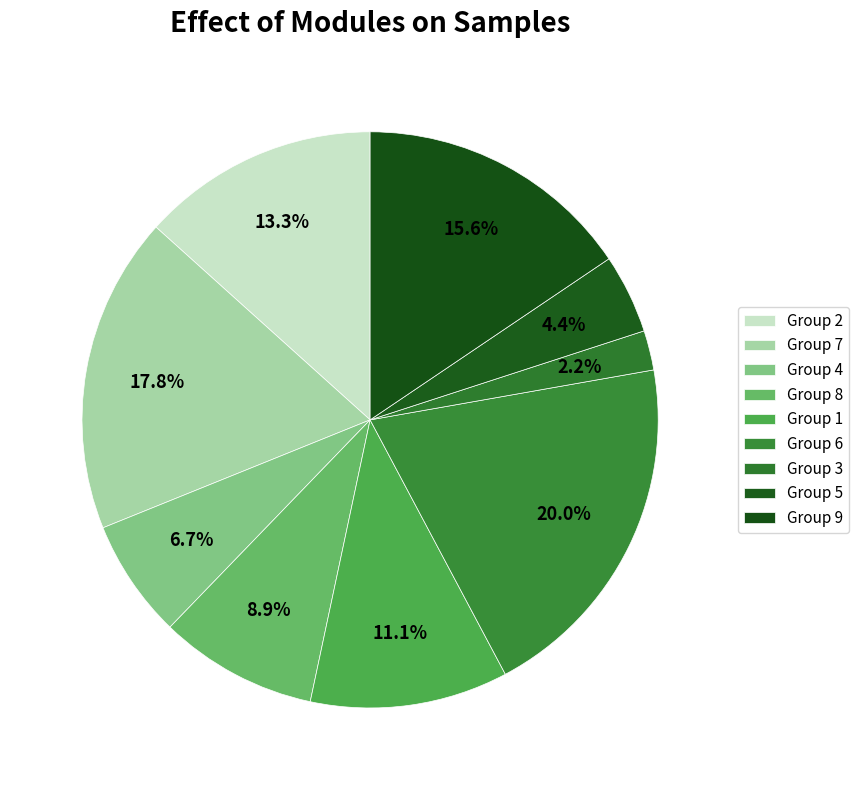

To the nearest percent, what is the average slice percentage?

11%